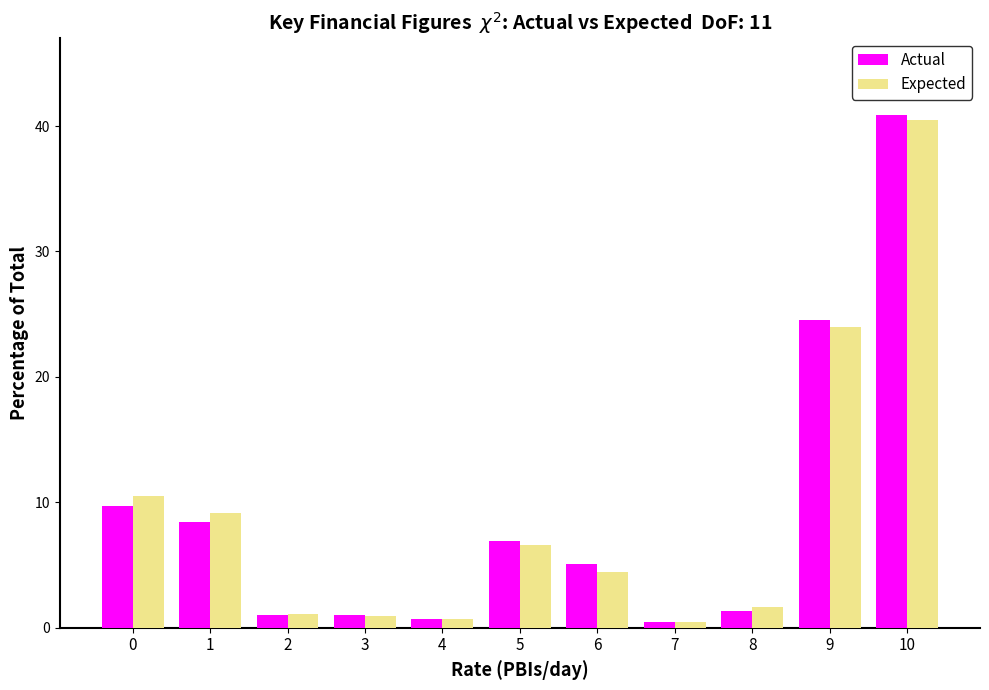

The value of Actual at 2 is 1.0. True or false?

True